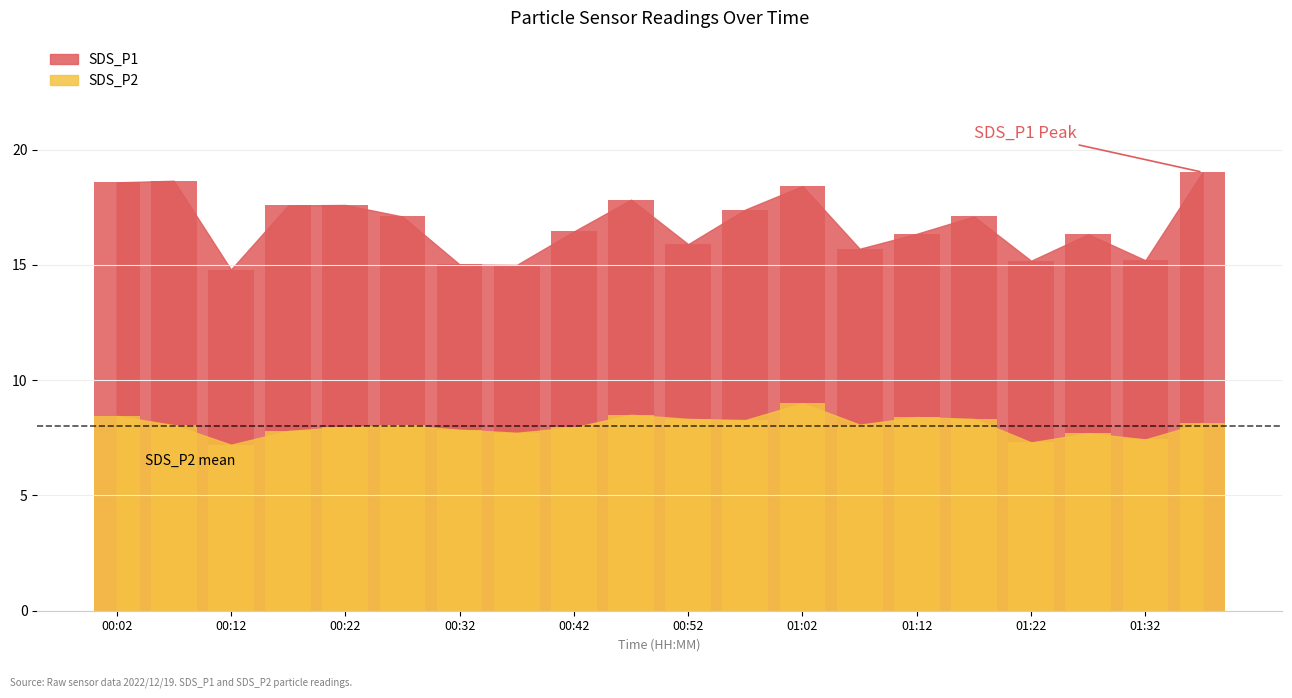

Reading left to right, transcribe all the data shown in this chart.

SDS_P1: 18.6	18.6	14.8	17.6	17.6	17.1	15.0	15.0	16.4	17.8	15.9	17.4	18.4	15.7	16.4	17.1	15.2	16.3	15.2	19.0
SDS_P2: 8.4	8.1	7.2	7.8	8.0	8.1	7.8	7.7	8.0	8.5	8.3	8.3	9.0	8.1	8.4	8.3	7.3	7.7	7.4	8.2